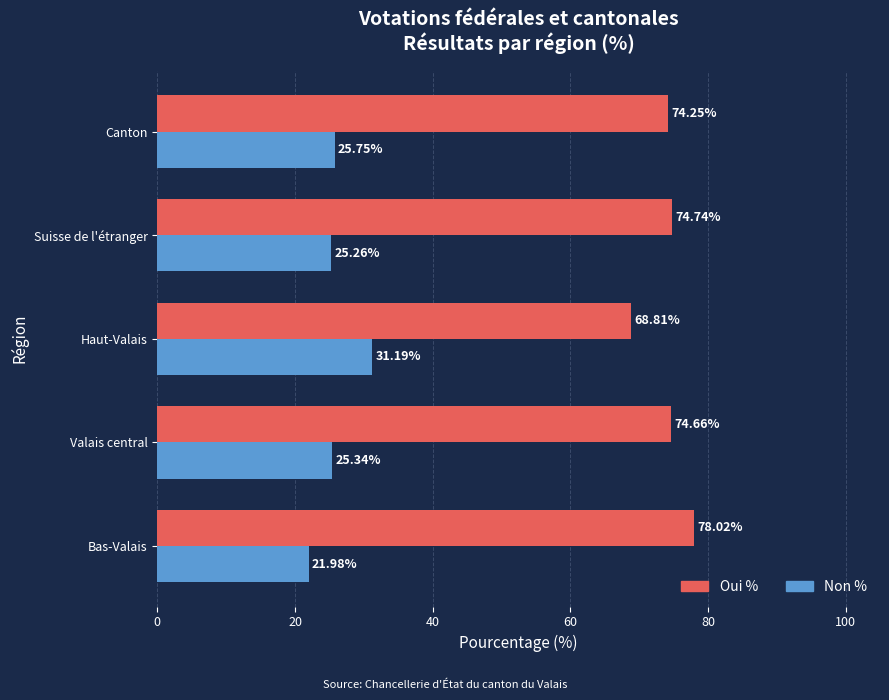

At which label is Non % closest to 26?

Canton